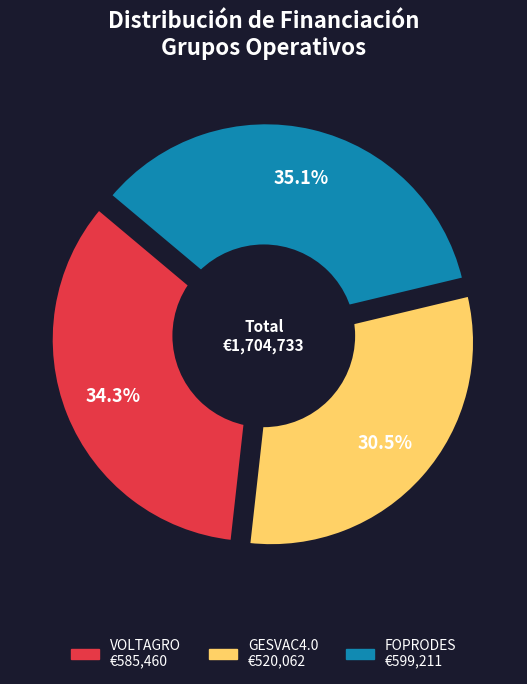

What percentage is the GESVAC4.0 slice, to the nearest percent?

31%